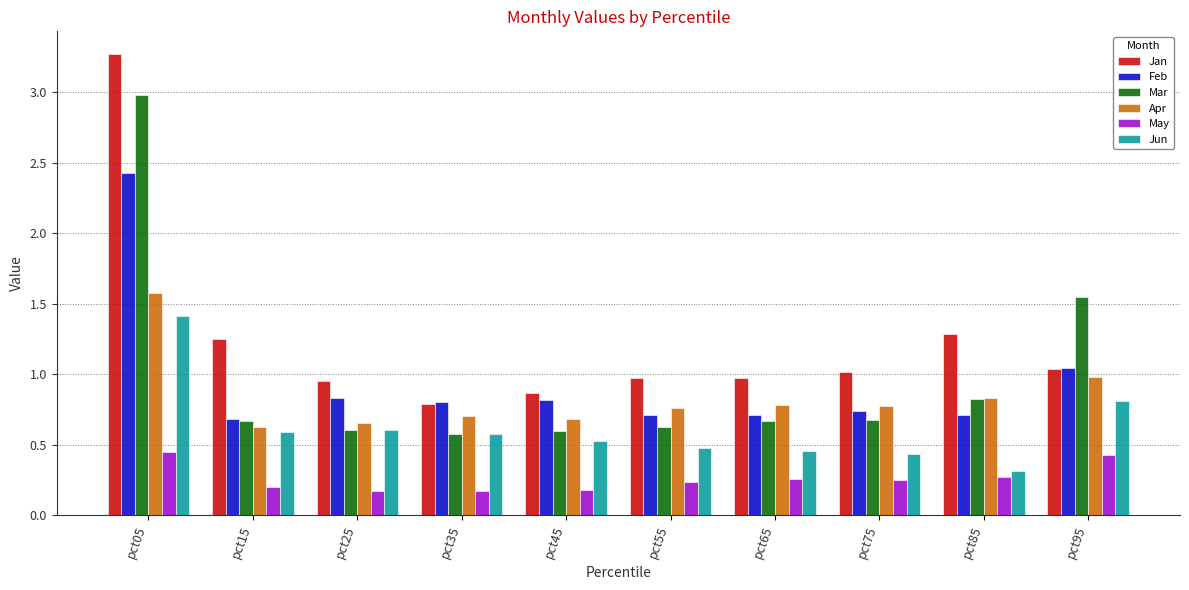

What is the maximum value shown in the chart?

3.3